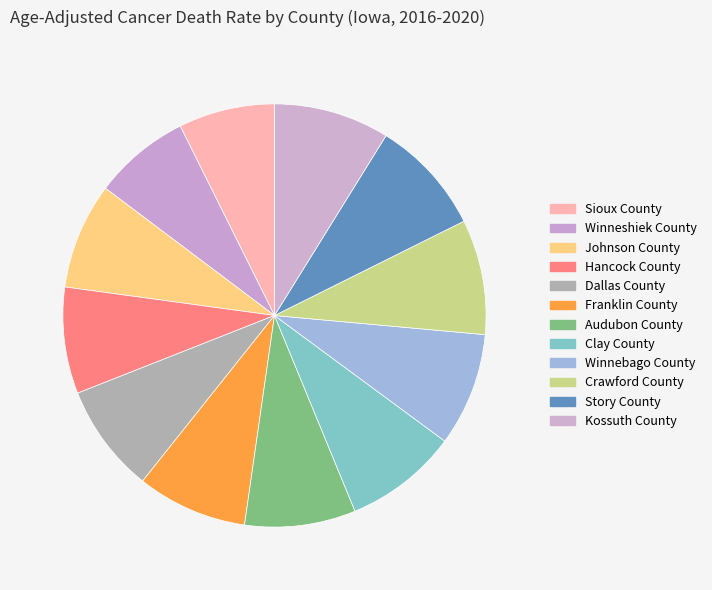

Count the number of slices in the pie.

12